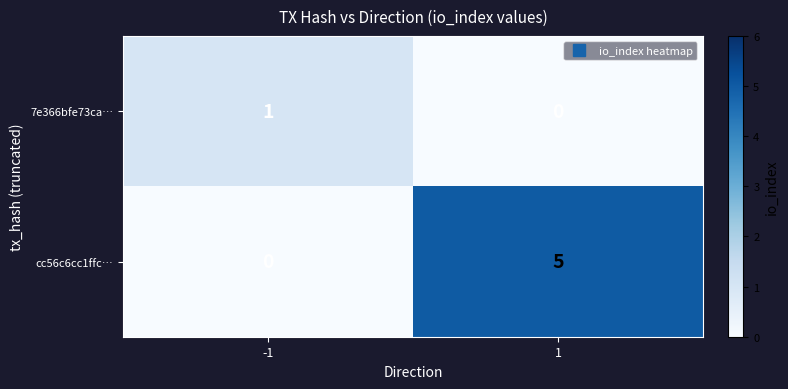

What is the approximate value of cc56c6cc1ffc… at 1?

5